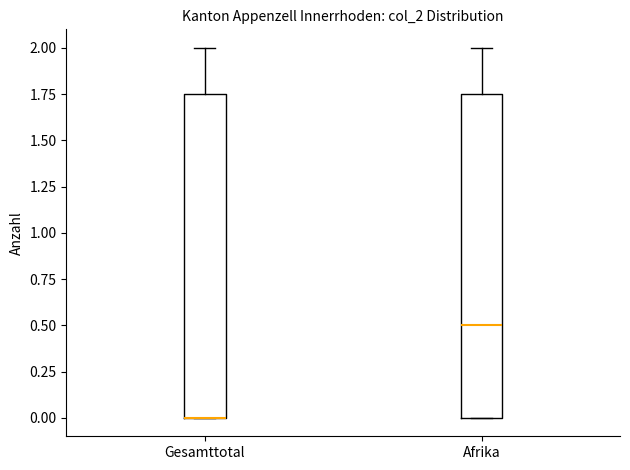

Reading left to right, transcribe this box plot: for each box, give where its median line is, the range the box spans, and where its two whiskers end, as read against the y-axis. The values are not printed on the chart, so give them approximately, as read against the axis.

Gesamttotal: median 0.00 (drawn on the box's lower edge), box 0.00 to 1.75, whiskers 0.00 to 2.00
Afrika: median 0.50, box 0.00 to 1.75, whiskers 0.00 to 2.00